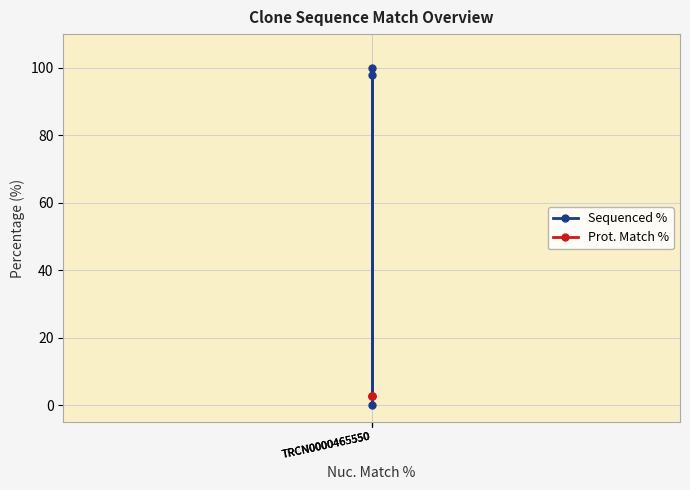

Is this an area chart (filled region under the line)?

No